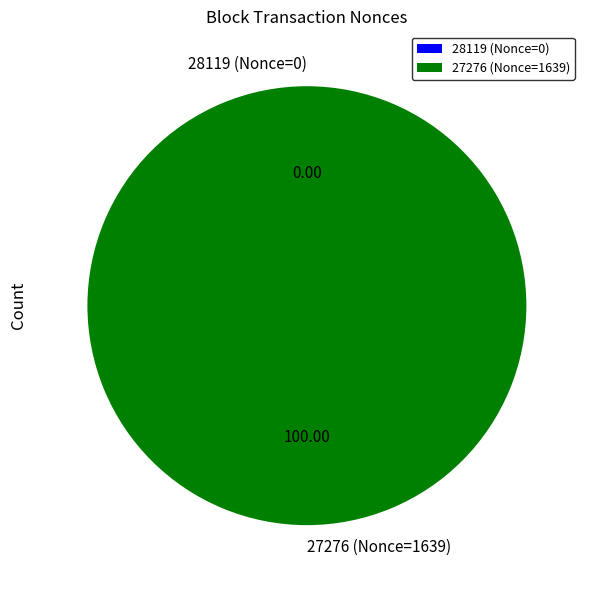

Which slice is the largest?

27276